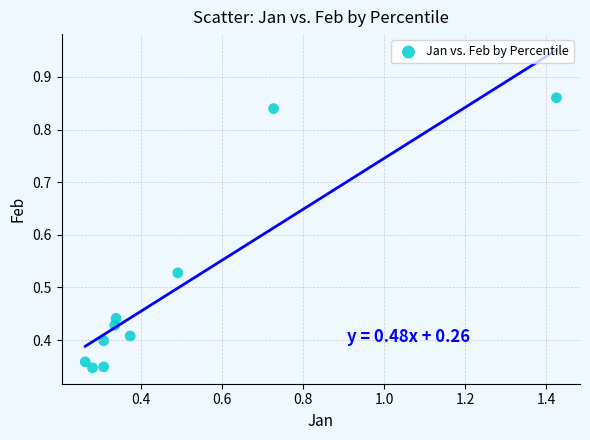

What is the range of X values (max minus min)?

1.2